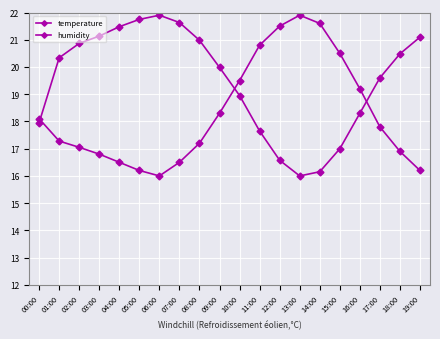

Does the chart have visible grid lines?

Yes